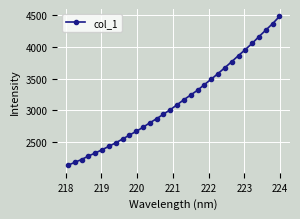

What is the smallest value displayed?

2140.4